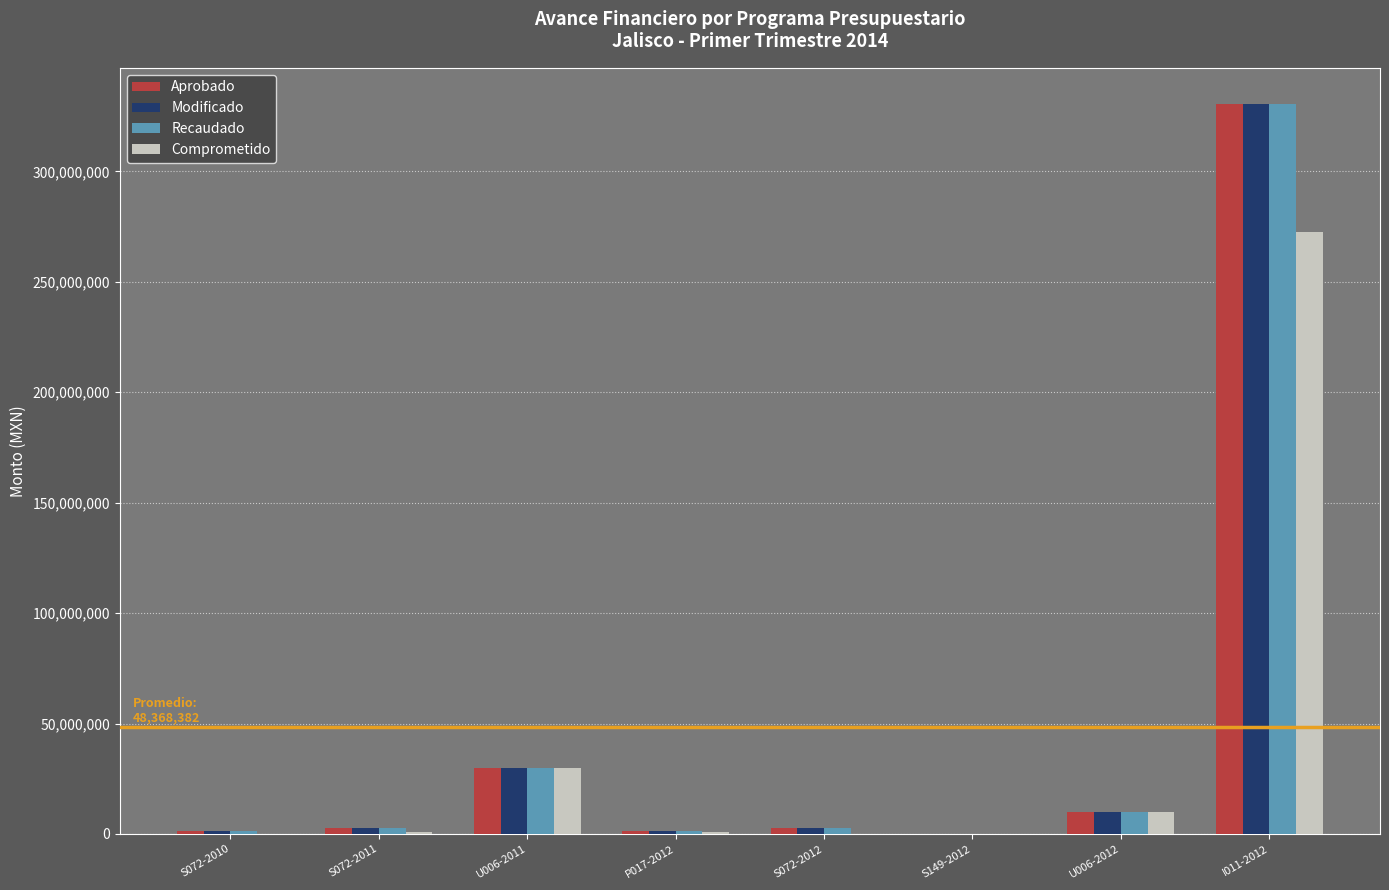

At which category is the sum across all series the highest?

I011-2012